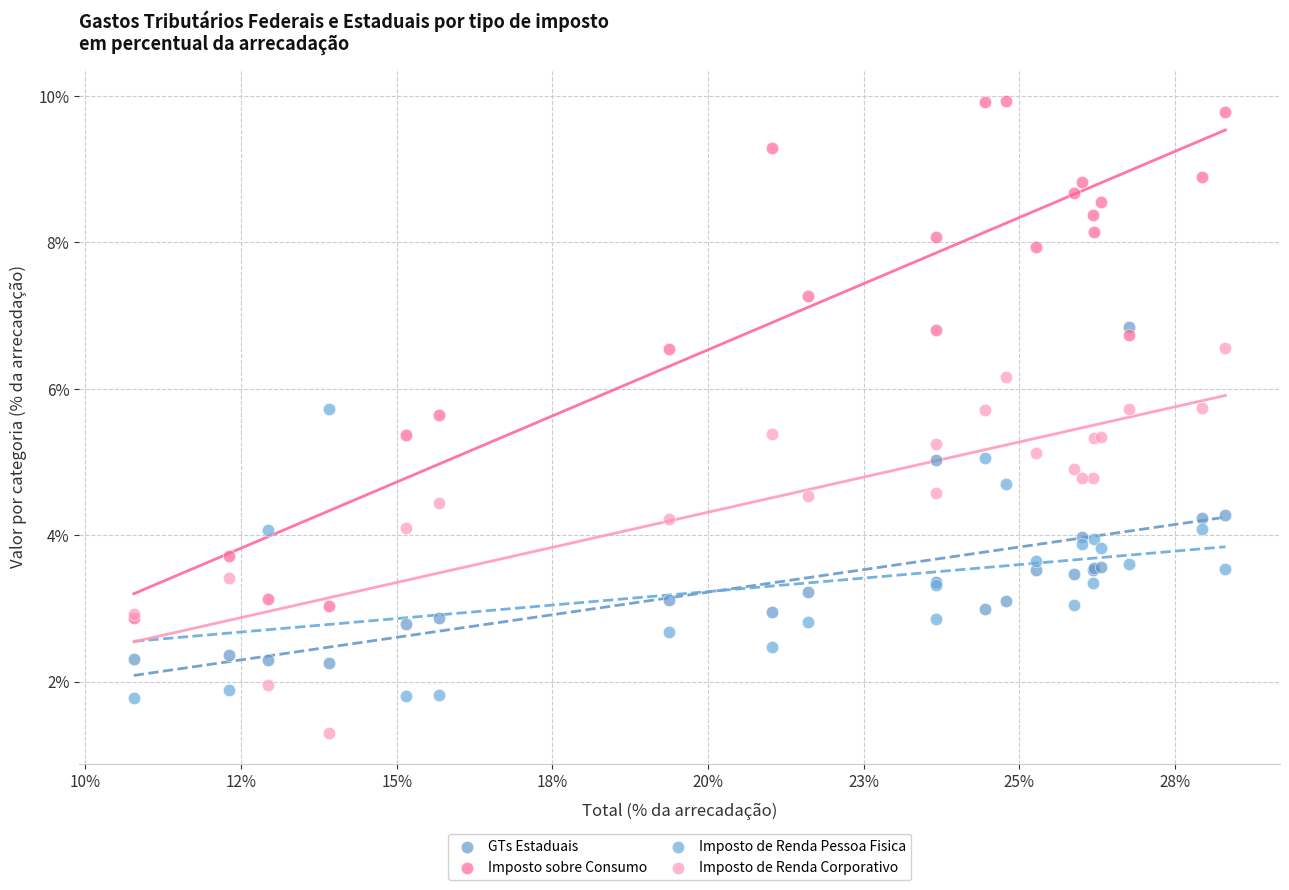

What are all the series names shown in the legend?

GTs Estaduais, Imposto sobre Consumo, Imposto de Renda Pessoa Fisica, Imposto de Renda Corporativo